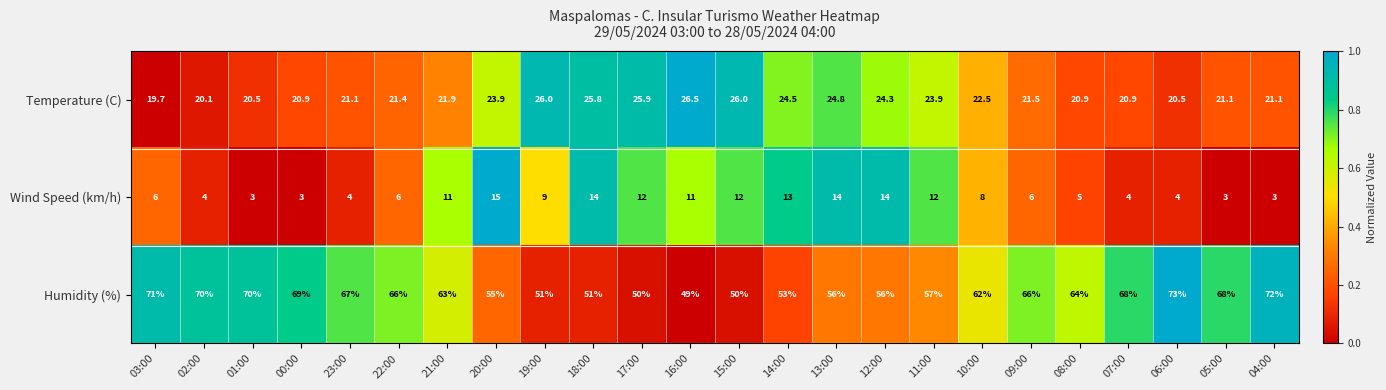

Which series has the widest spread of values?

Humidity (%)